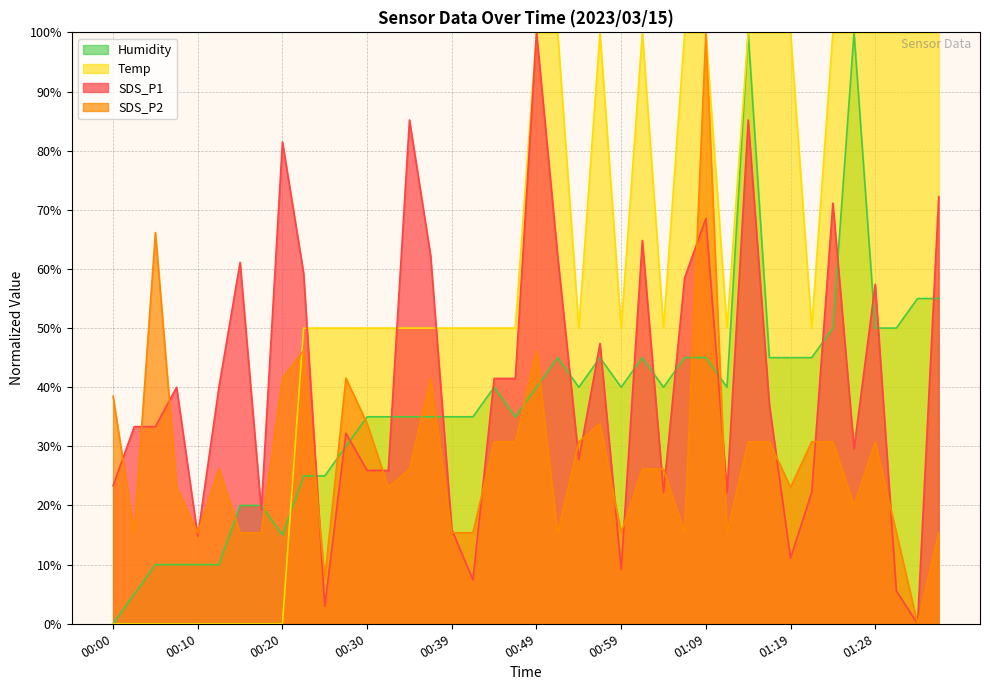

What are all the series names shown in the legend?

Humidity, Temp, SDS_P1, SDS_P2